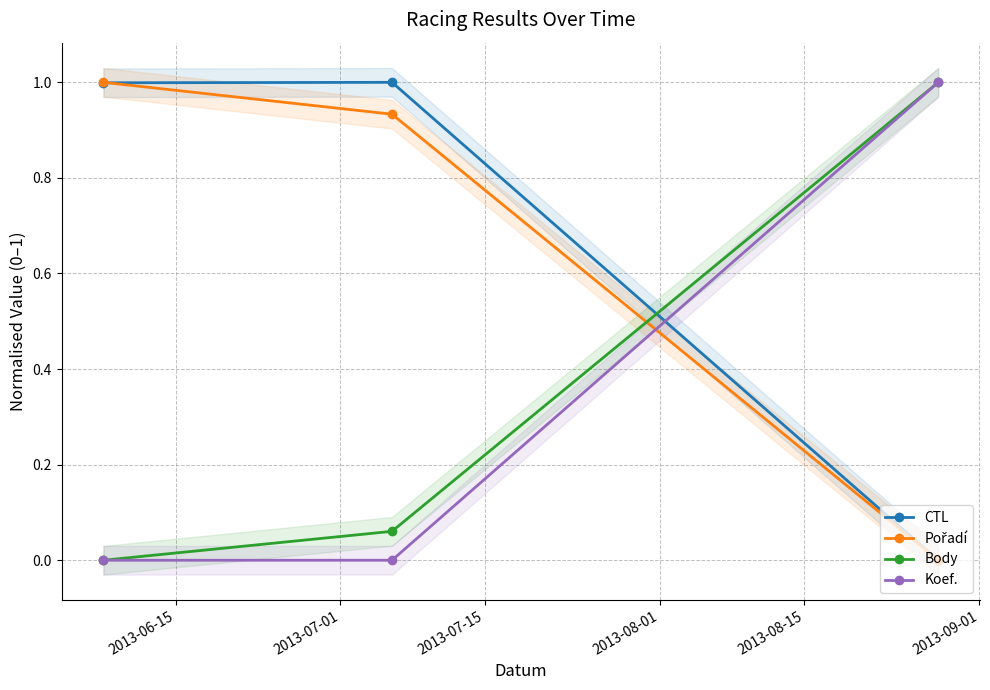

What is the value of the CTL point at the 2nd from the left?

1.0